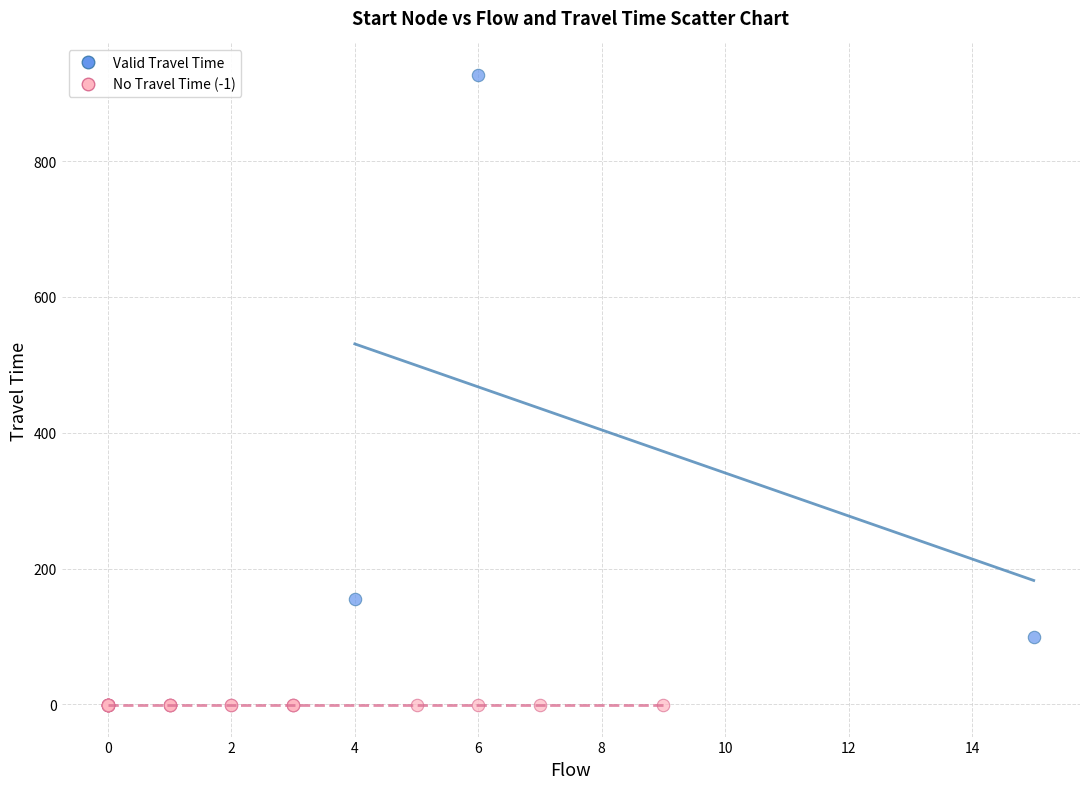

Which series reaches the minimum Y coordinate?

No Travel Time (-1)